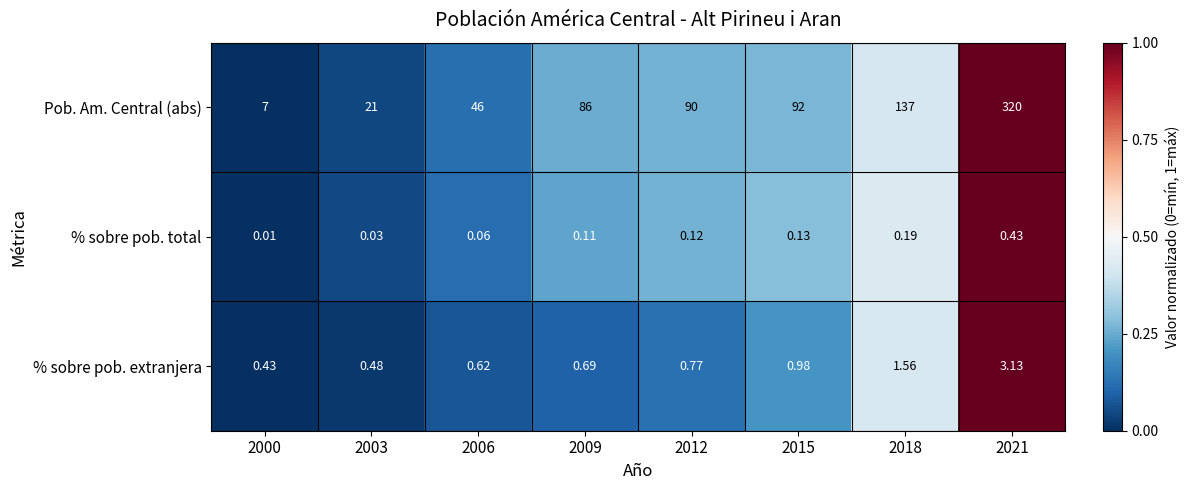

Which series changed the most between 2009 and 2015?

Pob. Am. Central (abs)